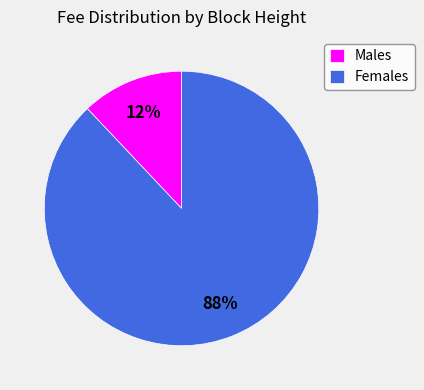

How many slices are in this pie chart?

2